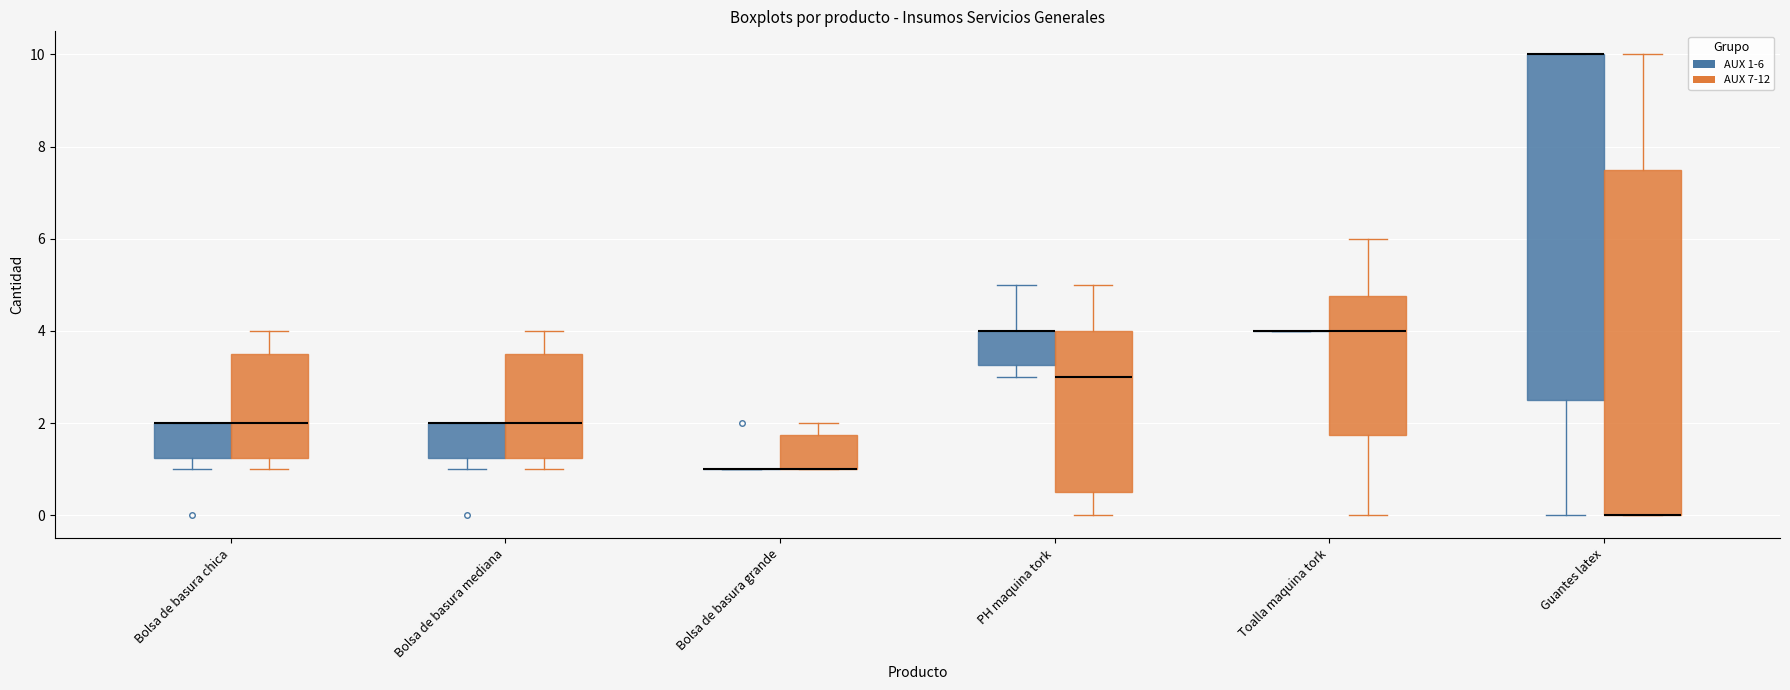

Reading left to right, transcribe this box plot: for each box, give where its median line is, the range the box spans, and where its two whiskers end, as read against the y-axis. The values are not printed on the chart, so give them approximately, as read against the axis.

Bolsa de basura chica (AUX 1-6): median 2.0 (drawn on the box's upper edge), box 1.2 to 2.0, whiskers 1.0 to 2.0
Bolsa de basura chica (AUX 7-12): median 2.0, box 1.2 to 3.6, whiskers 1.0 to 4.0
Bolsa de basura mediana (AUX 1-6): median 2.0 (drawn on the box's upper edge), box 1.2 to 2.0, whiskers 1.0 to 2.0
Bolsa de basura mediana (AUX 7-12): median 2.0, box 1.2 to 3.6, whiskers 1.0 to 4.0
Bolsa de basura grande (AUX 1-6): box collapsed to a line at 1.0, whiskers 1.0 to 1.0
Bolsa de basura grande (AUX 7-12): median 1.0 (drawn on the box's lower edge), box 1.0 to 1.8, whiskers 1.0 to 2.0
PH maquina tork (AUX 1-6): median 4.0 (drawn on the box's upper edge), box 3.2 to 4.0, whiskers 3.0 to 5.0
PH maquina tork (AUX 7-12): median 3.0, box 0.6 to 4.0, whiskers 0.0 to 5.0
Toalla maquina tork (AUX 1-6): box collapsed to a line at 4.0, whiskers 4.0 to 4.0
Toalla maquina tork (AUX 7-12): median 4.0, box 1.8 to 4.8, whiskers 0.0 to 6.0
Guantes latex (AUX 1-6): median 10.0 (drawn on the box's upper edge), box 2.6 to 10.0, whiskers 0.0 to 10.0
Guantes latex (AUX 7-12): median 0.0 (drawn on the box's lower edge), box 0.0 to 7.6, whiskers 0.0 to 10.0